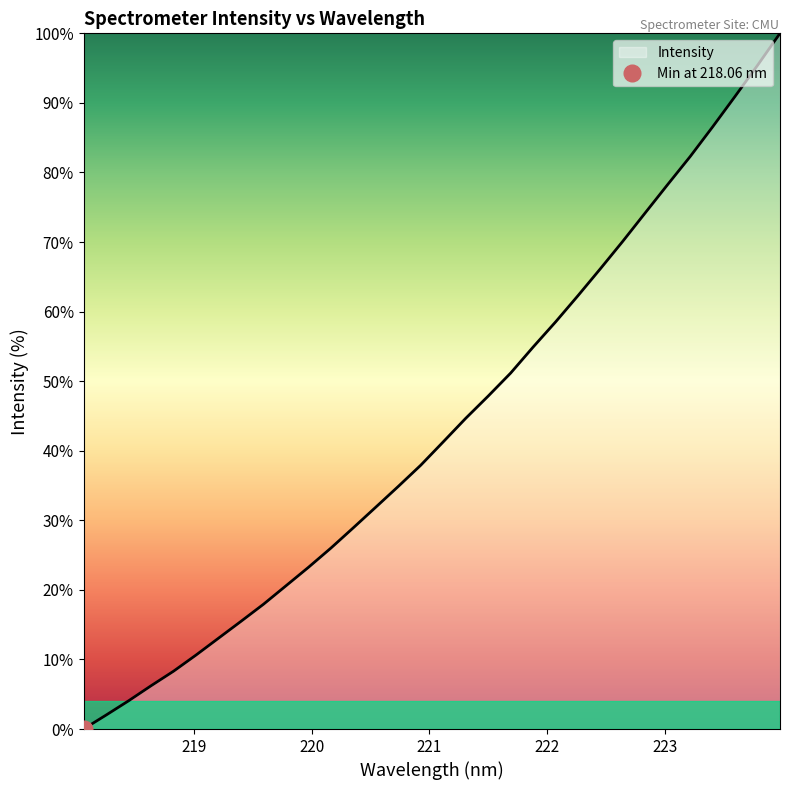

Reading left to right, extract all data points from this chart.

0.0	2.0	4.1	6.2	8.3	10.6	13.1	15.5	17.9	20.6	23.2	26.0	28.9	31.9	34.9	37.9	41.3	44.7	47.9	51.2	54.9	58.5	62.3	66.2	70.1	74.2	78.3	82.3	86.6	91.0	95.4	100.0